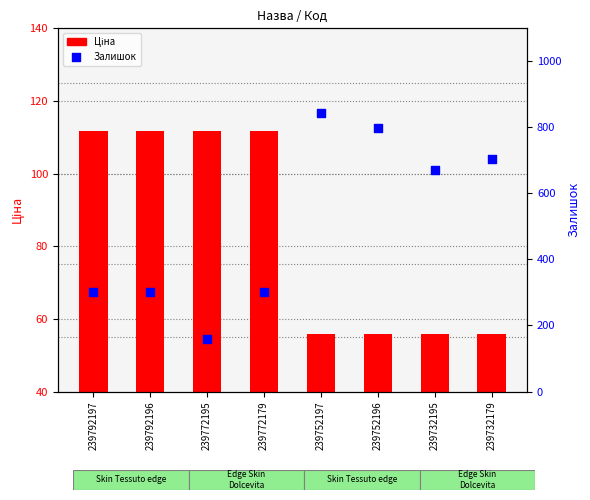

Which series has the largest total across all categories?

Залишок